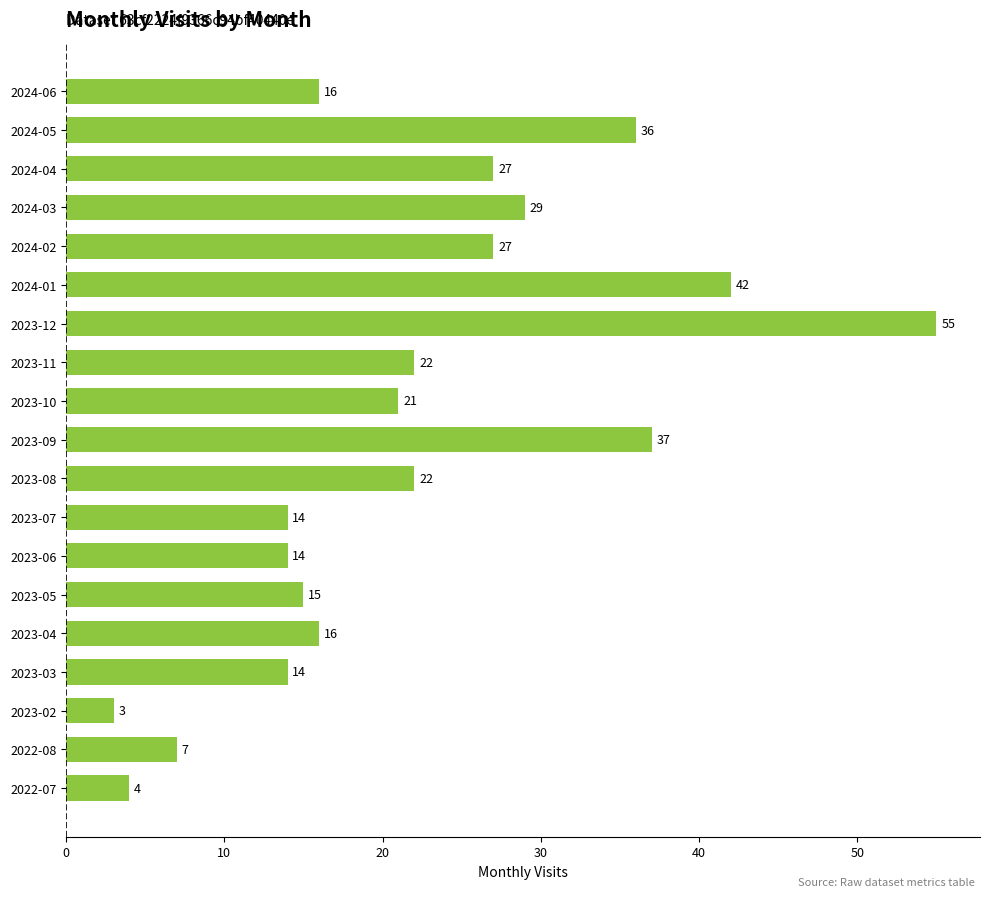

Are the bars grouped side by side (vs. stacked)?

No